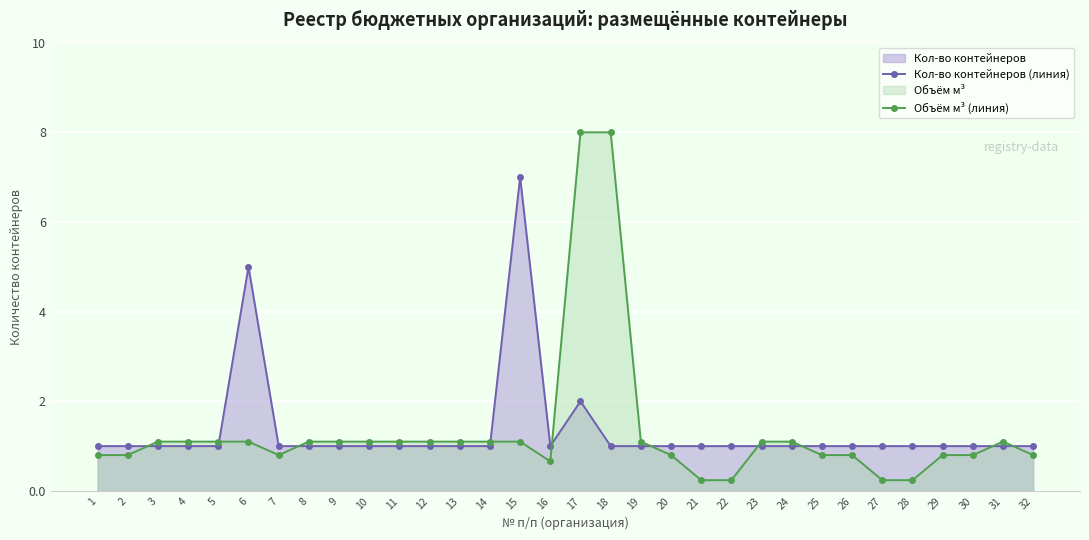

What is the value of the Кол-во контейнеров (линия) point at the 5th from the left?

1.0